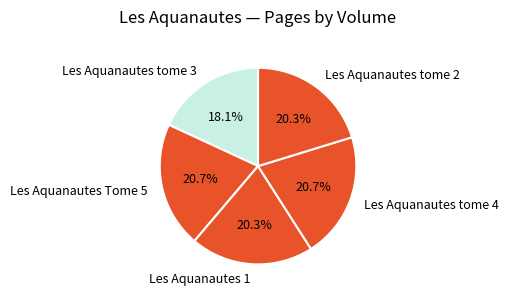

Which category has the smallest portion of the pie?

Les Aquanautes tome 3